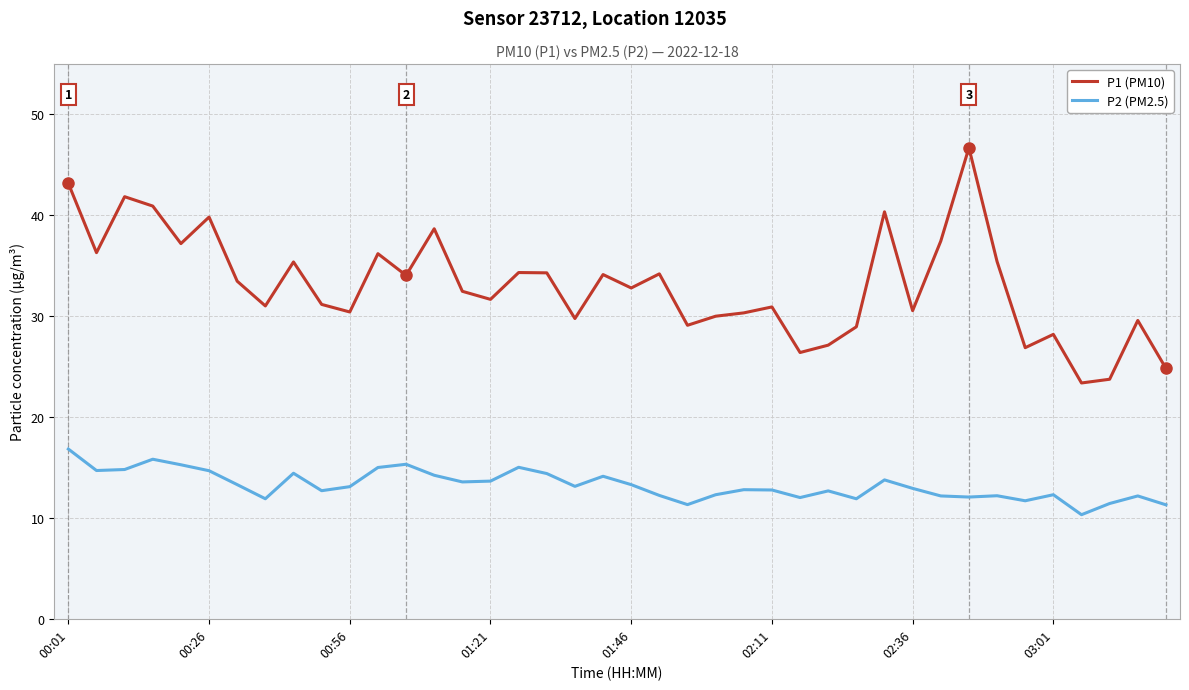

Rank the series by their average value, from highest to lowest.

P1 (PM10), P2 (PM2.5)